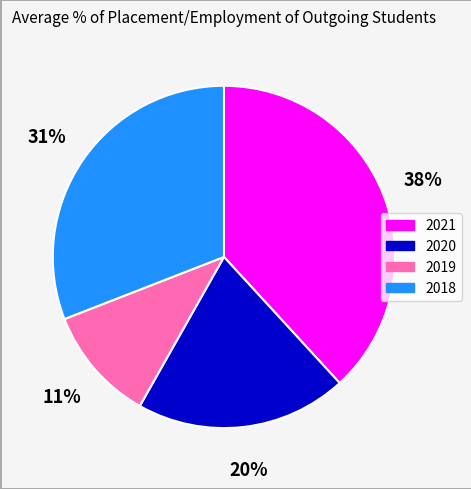

Do 2020 and 2018 together represent more than half of the pie?

Yes